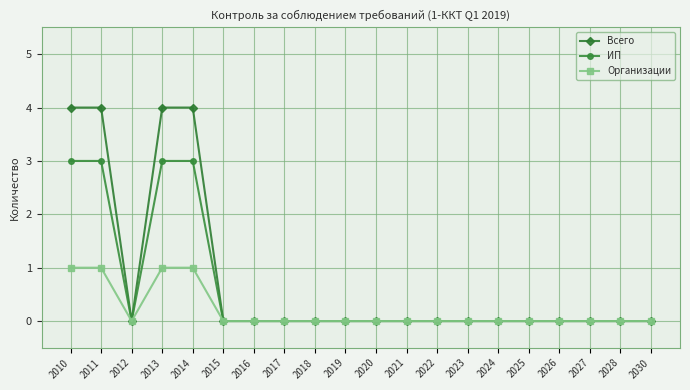

Is this an area chart (filled region under the line)?

No